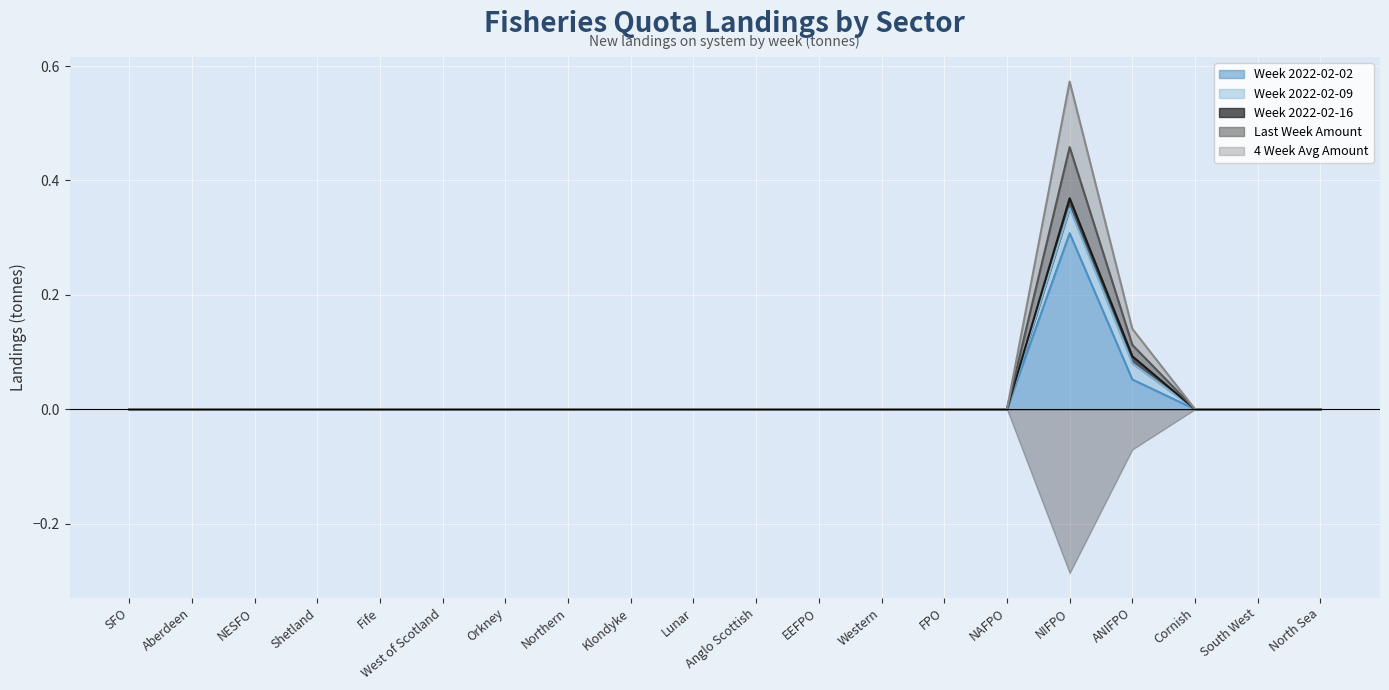

Between Anglo Scottish and Lunar, which is larger?

Anglo Scottish